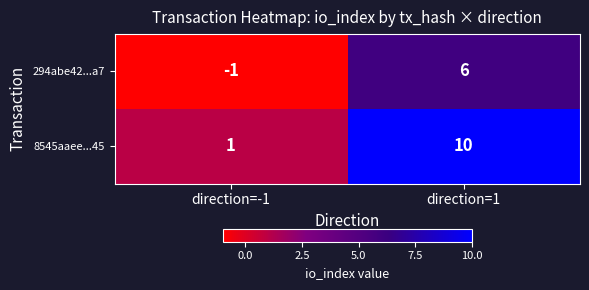

Where is 294abe42...a7 nearest to the value 2?

direction=-1